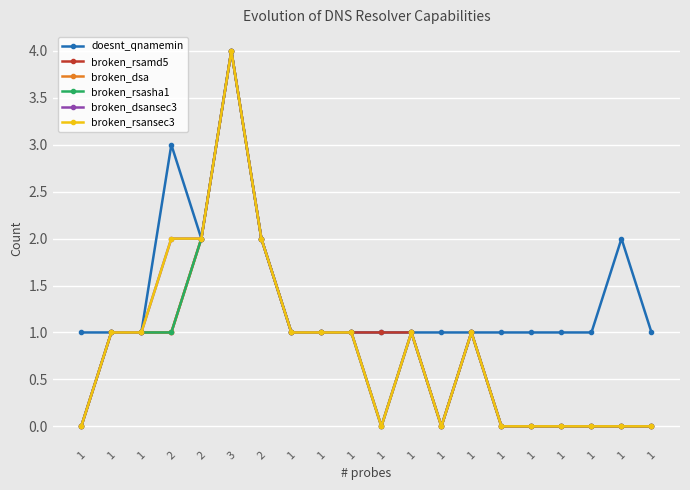

Does the chart display data point markers on the line(s)?

Yes